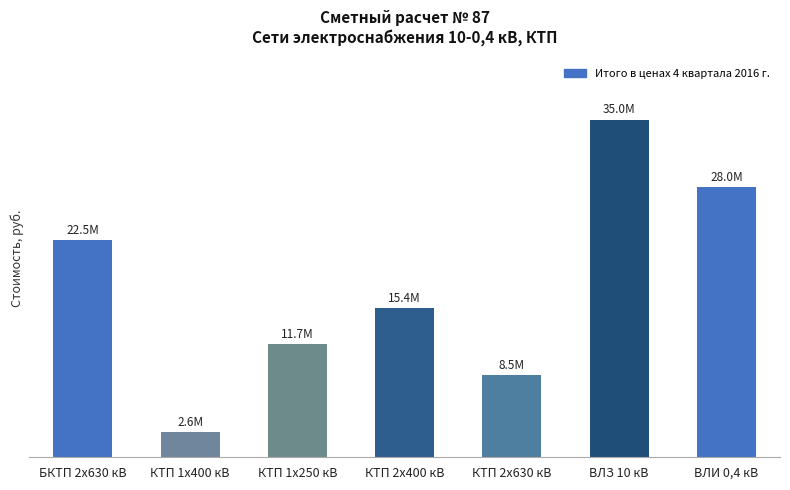

Reading left to right, what are all the values shown in this chart?

БКТП 2х630 кВ=22479348.6	КТП 1х400 кВ=2598702.7	КТП 1х250 кВ=11730342.8	КТП 2х400 кВ=15427000.0	КТП 2х630 кВ=8500000.0	ВЛЗ 10 кВ=35000000.0	ВЛИ 0,4 кВ=28000000.0